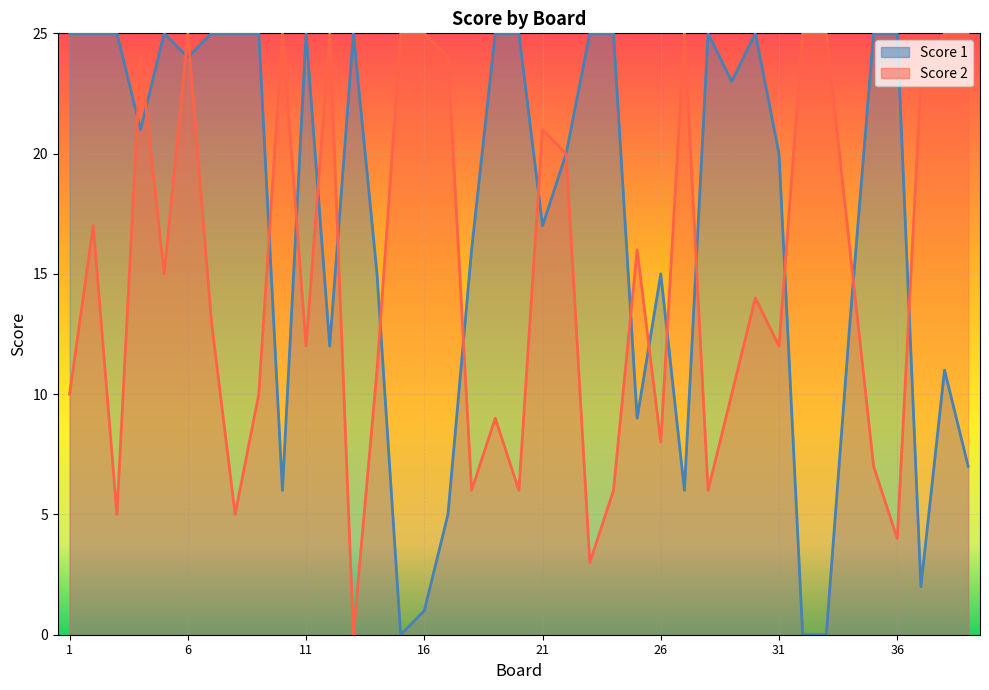

How many data points does each series have?

39